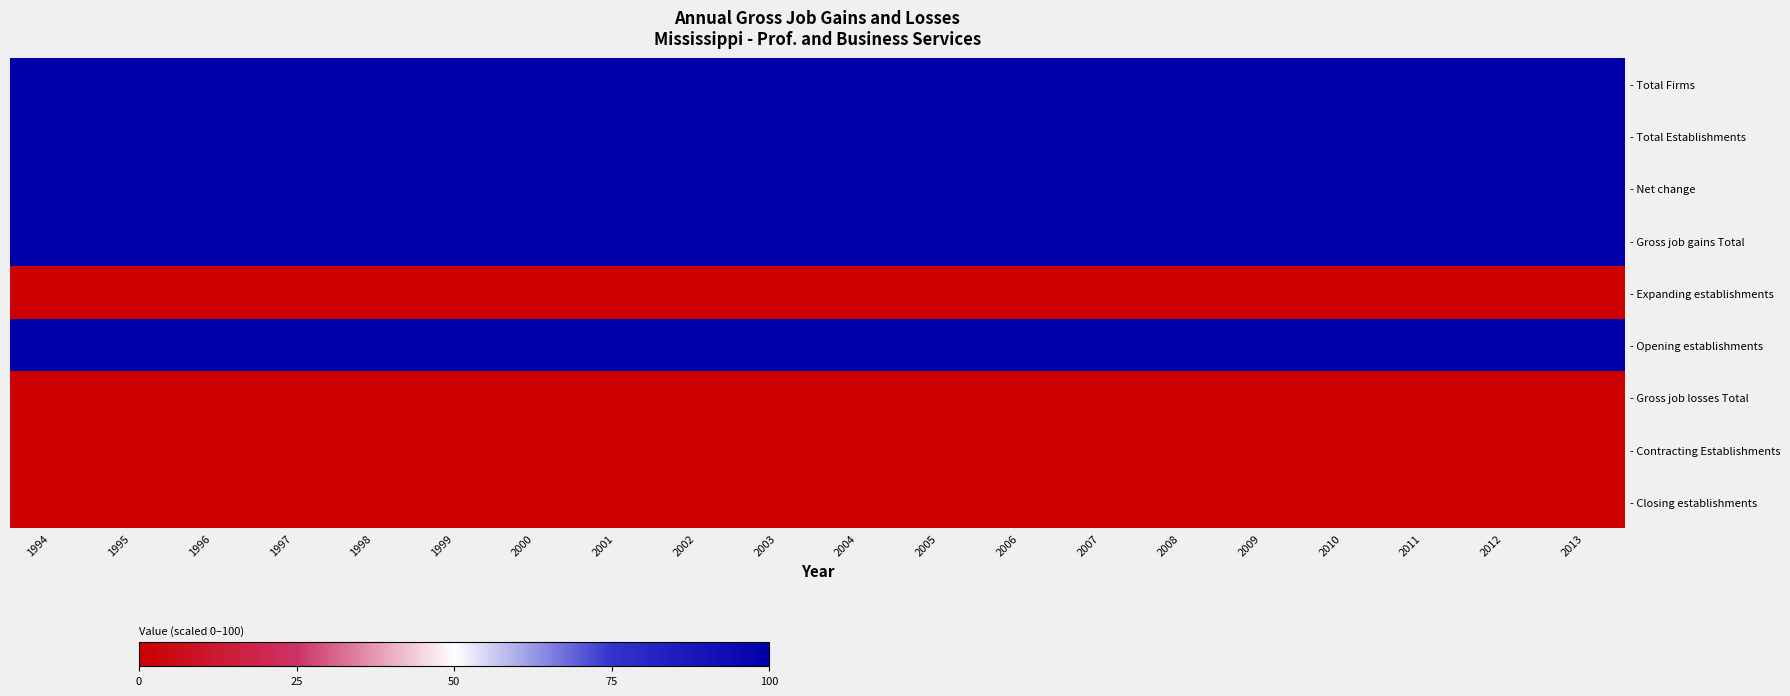

At how many categories does at least one series exceed 86?

20